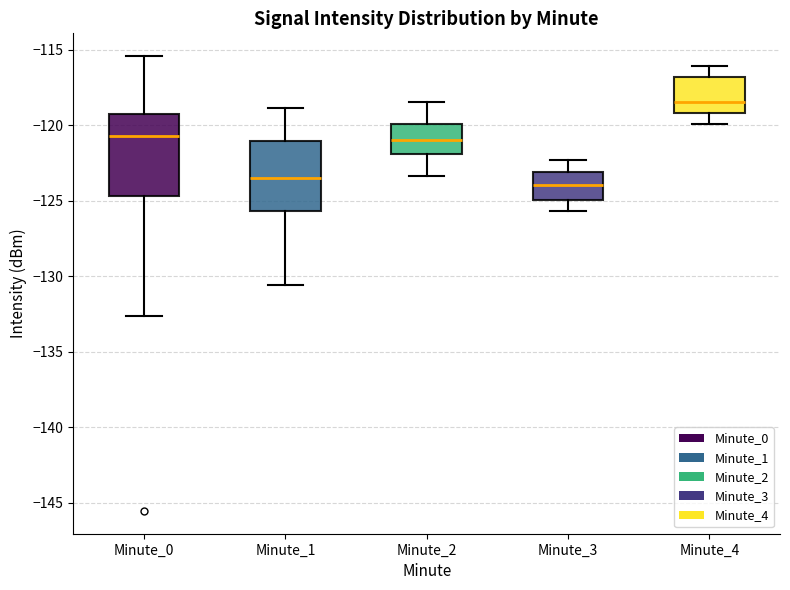

Comparing the boxes themselves (not the whiskers), which one is the tallest?

Minute_0